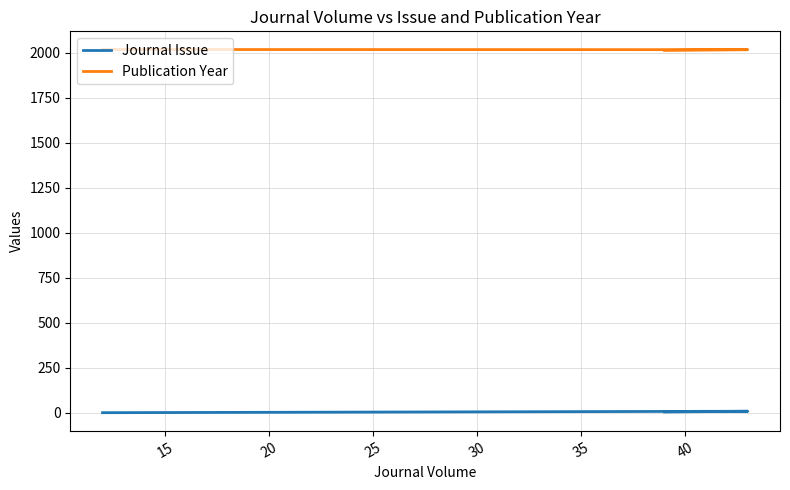

Does the chart have visible grid lines?

Yes